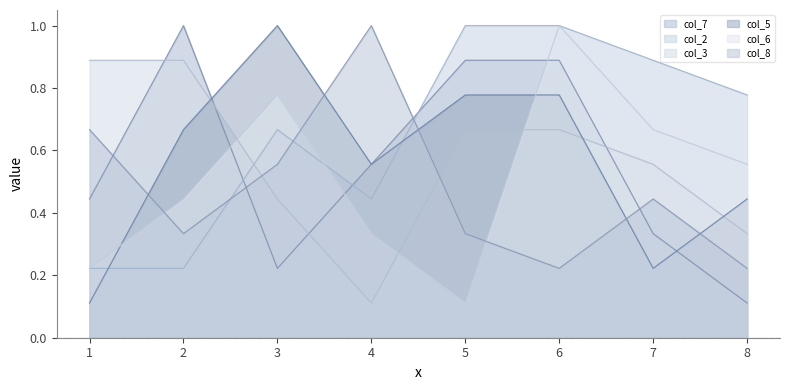

What is the difference between the col_8 values at 2 and 6?

0.1